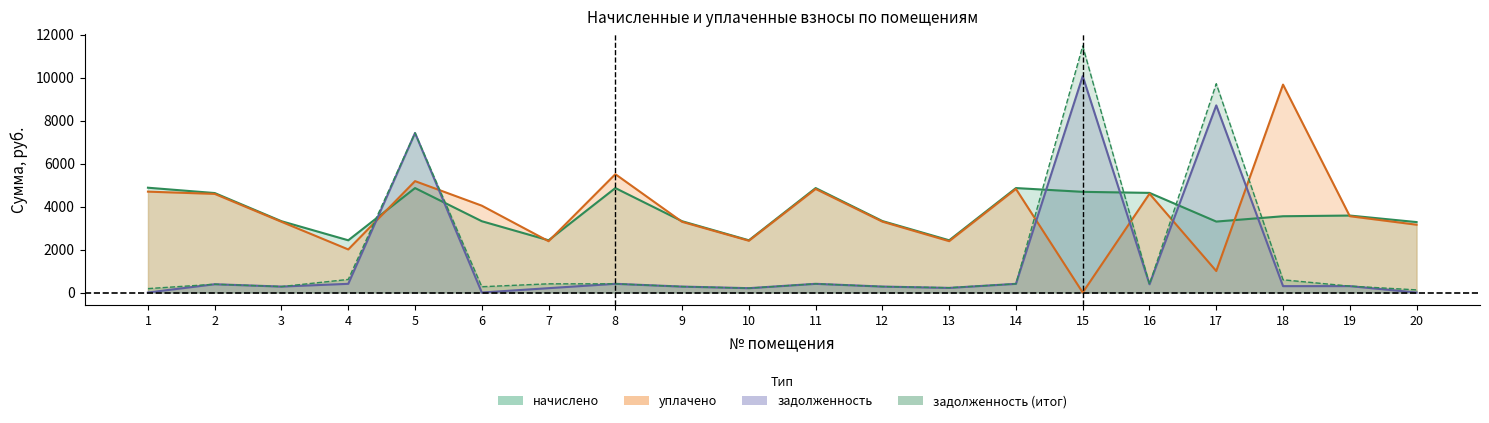

Read the задолженность value at 7.

202.7